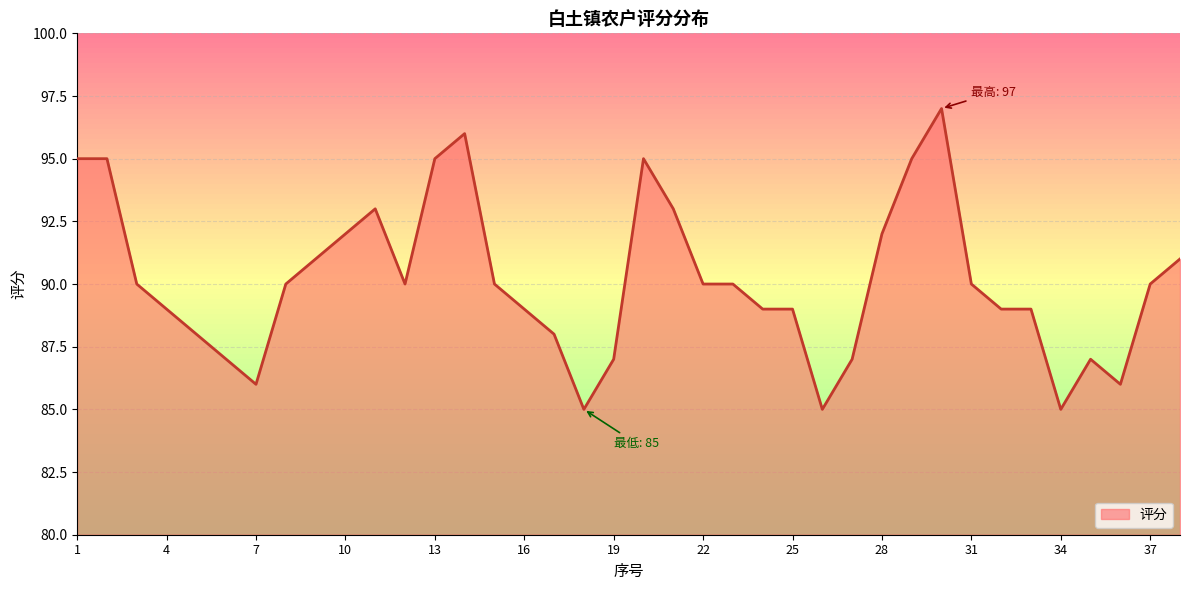

What is the greatest value displayed?

97